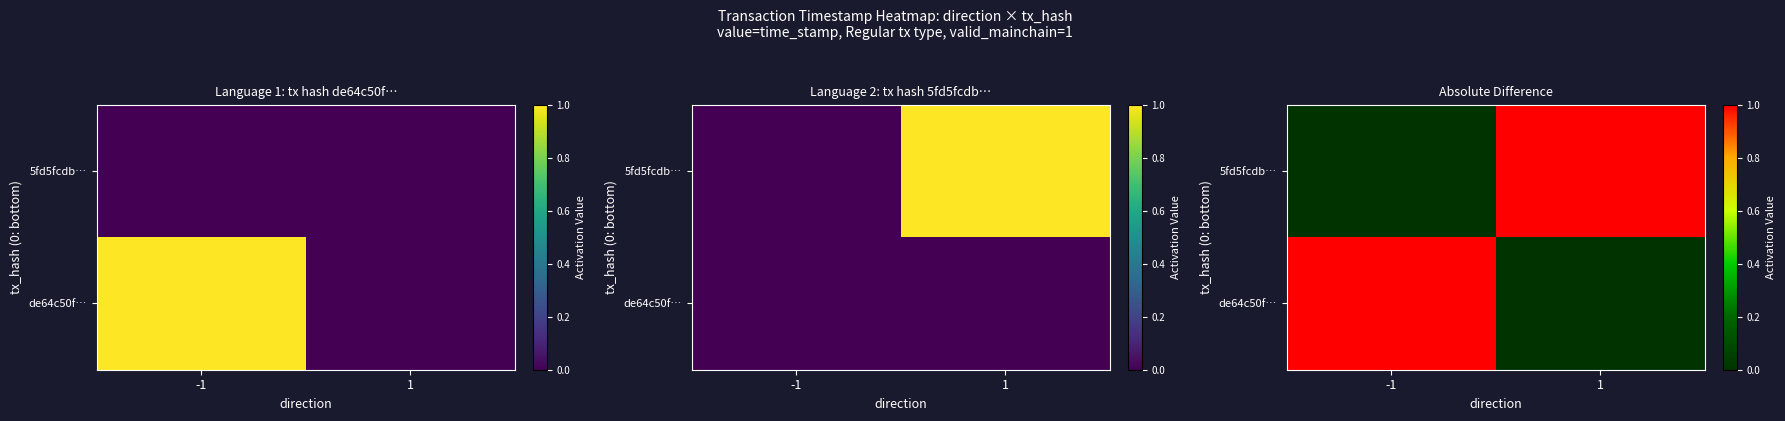

Rank the series at -1 from lowest to highest value.

5fd5fcdb…, de64c50f…